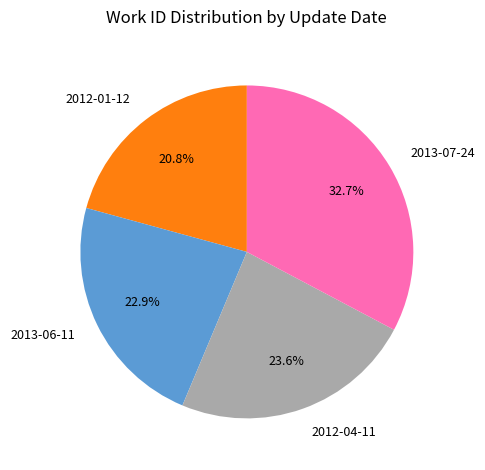

Approximately how many times larger is the value at 2013-06-11 compared to 2013-07-24?

0.7